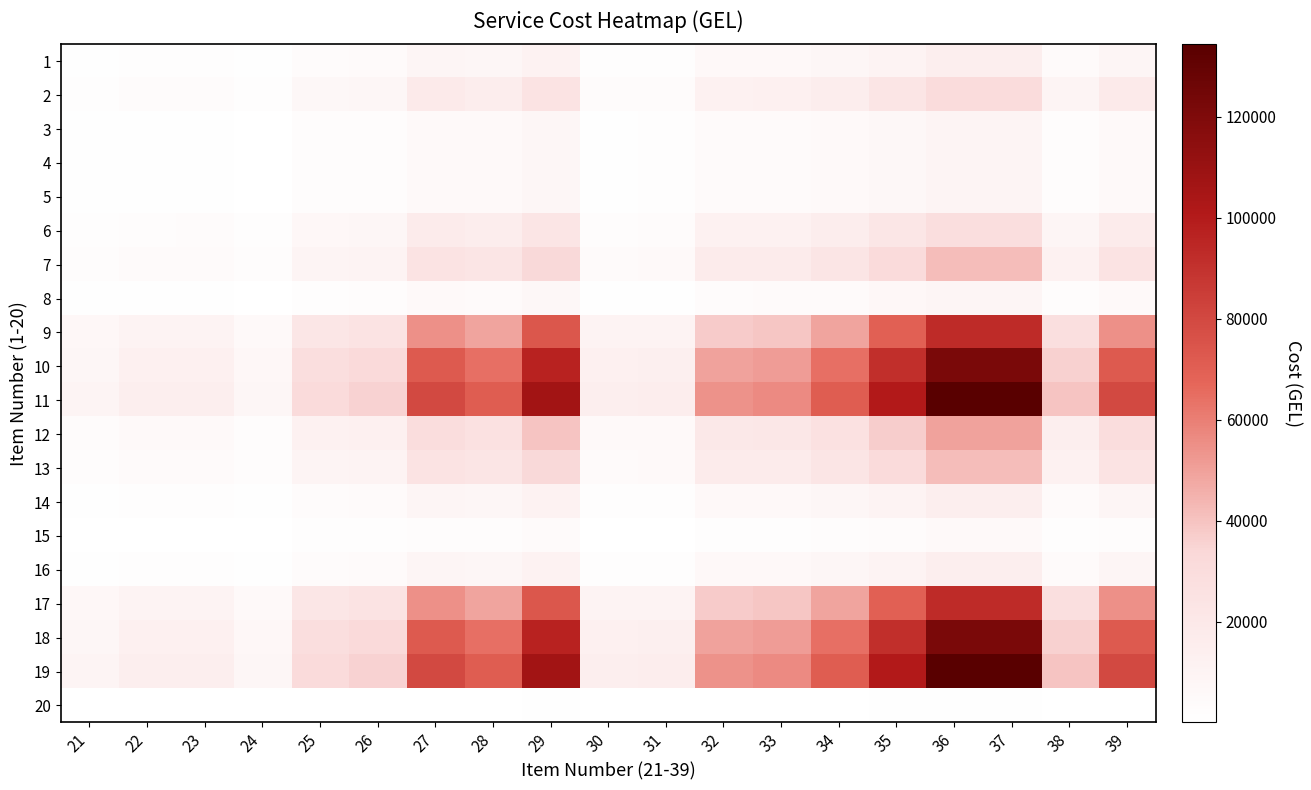

What is the minimum value shown in the chart?

54